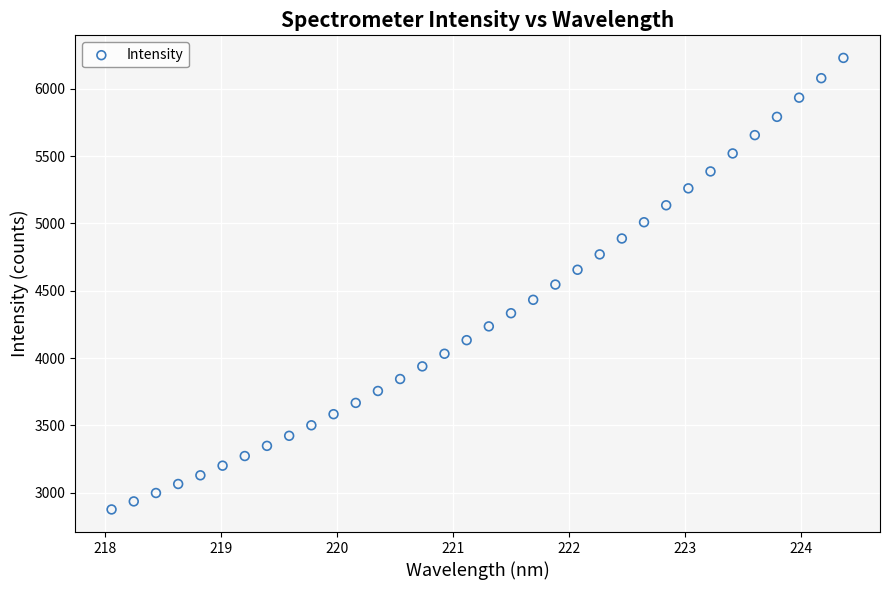

What is the range of X values (max minus min)?

6.3